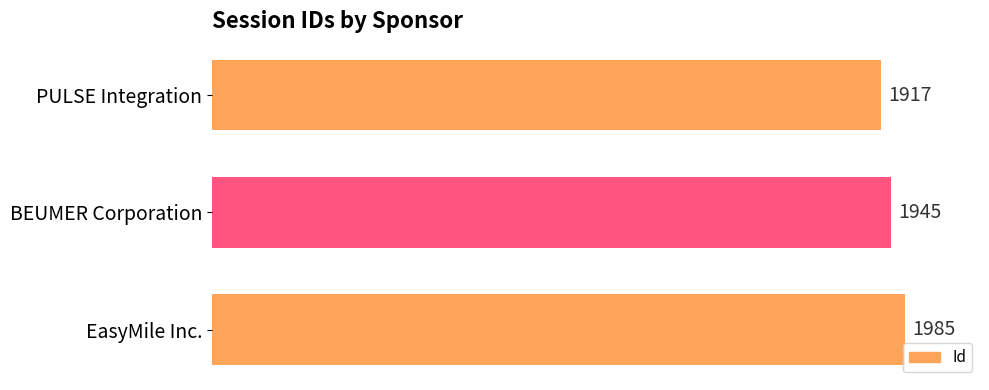

The value at EasyMile Inc. is 1985. True or false?

True